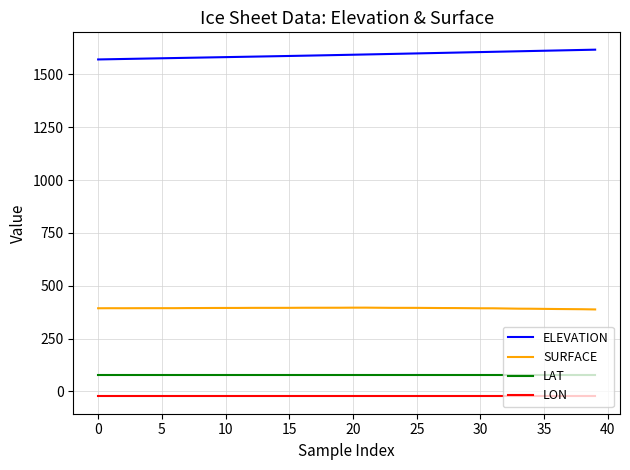

True or false: LAT and ELEVATION cross at least once.

False